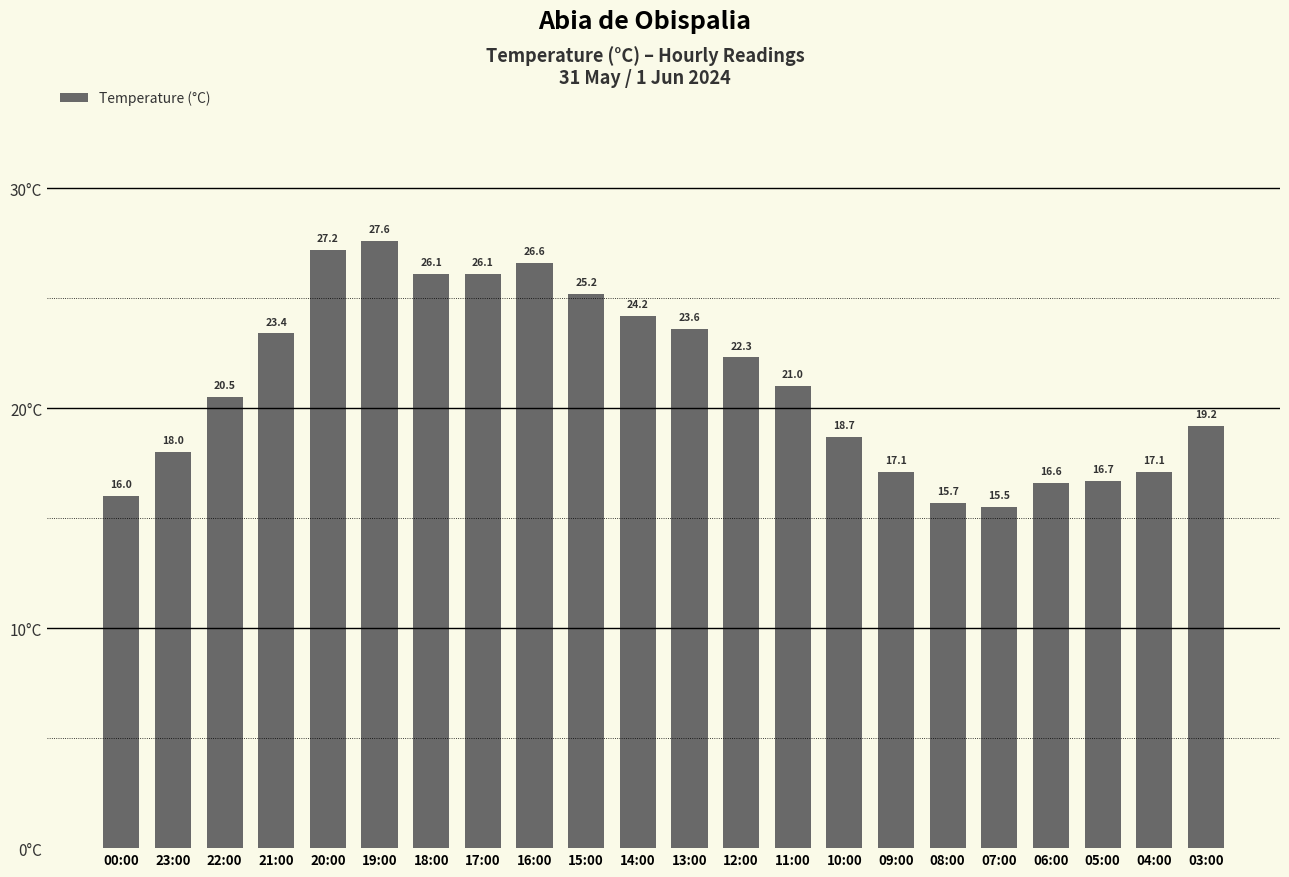

What is the maximum value shown in the chart?

27.6